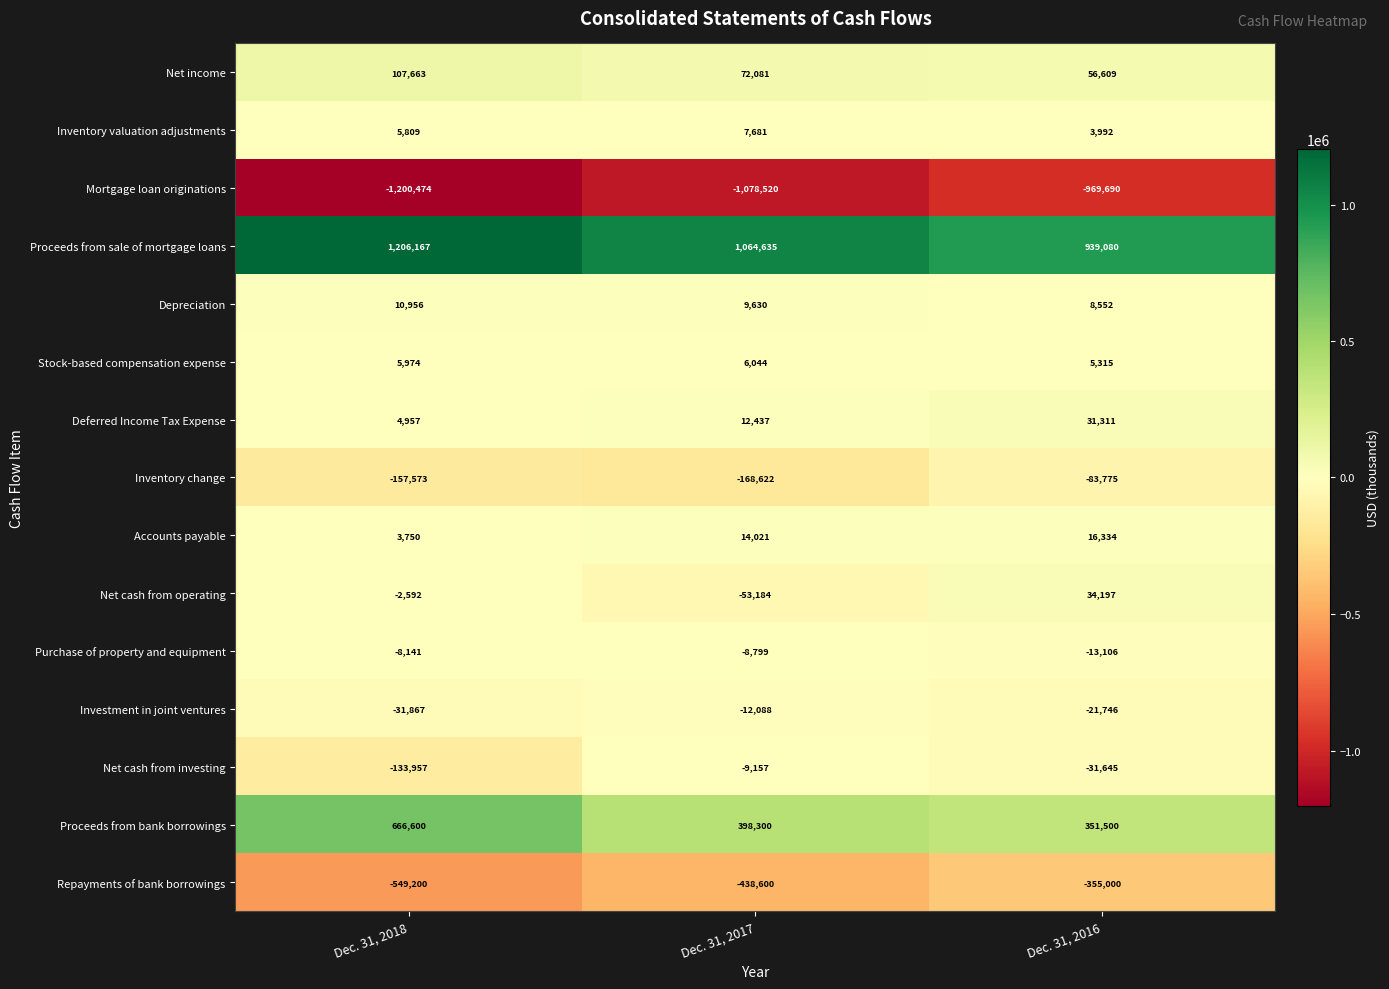

The value of Stock-based compensation expense at Dec. 31, 2017 is 6044. True or false?

True